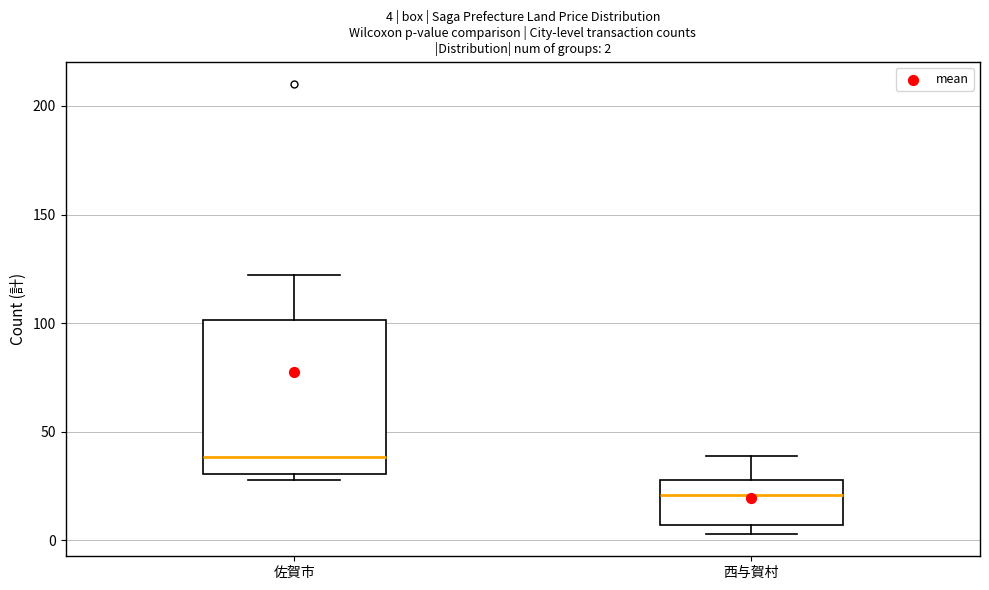

Comparing the boxes themselves (not the whiskers), which one is the tallest?

佐賀市